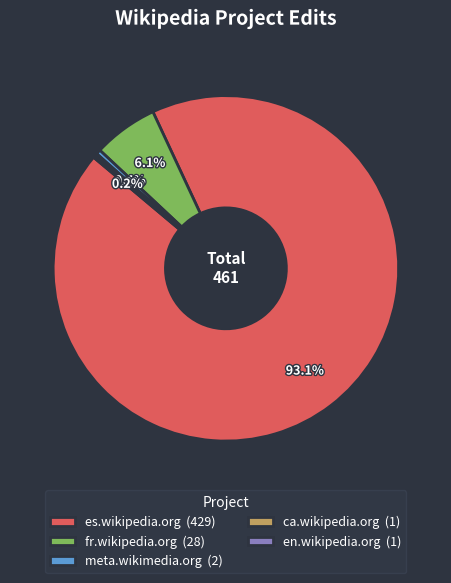

Is there a majority slice in this chart?

Yes